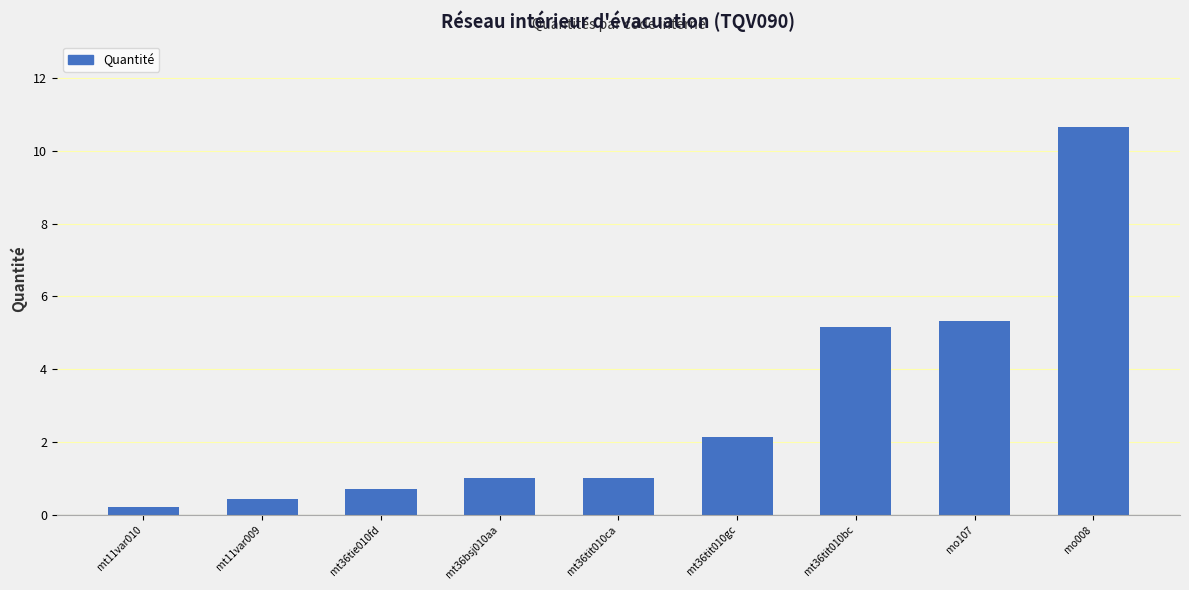

What is the smallest value displayed?

0.2